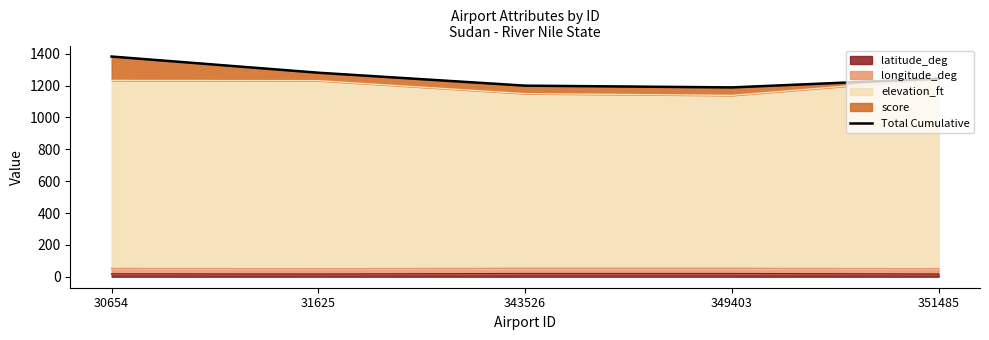

Rank the categories by value from lowest to highest.

349403, 343526, 351485, 31625, 30654